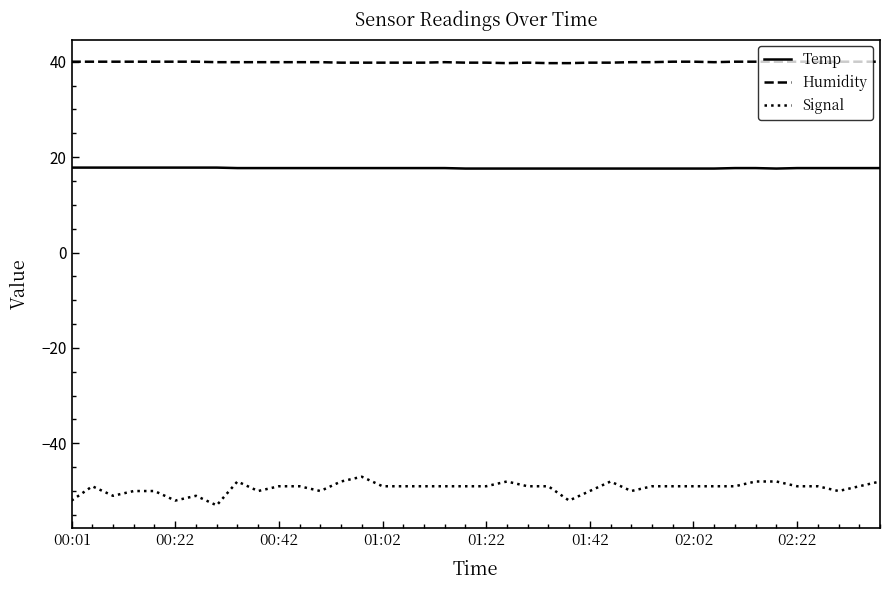

Which series has the widest spread of values?

Signal